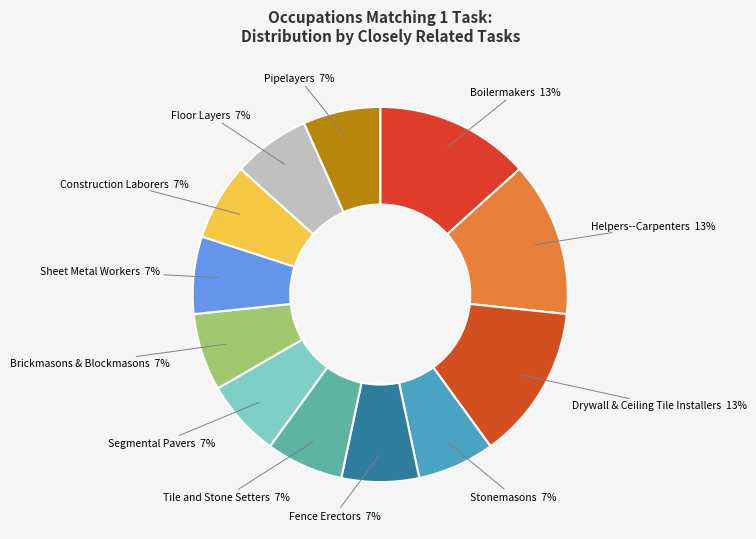

Count the number of slices in the pie.

12